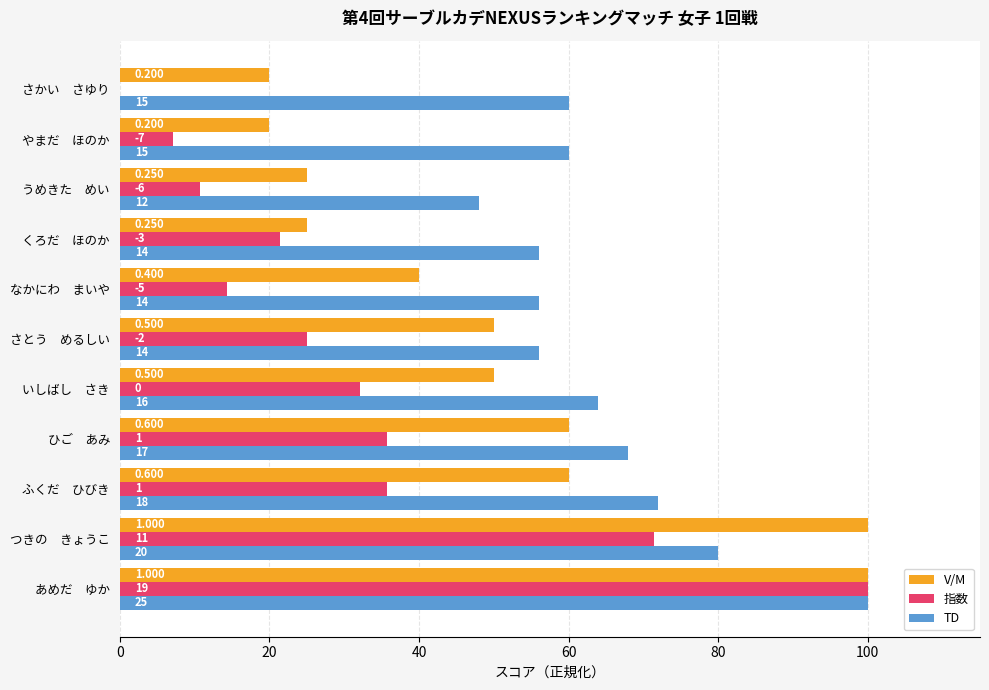

What are all the series names shown in the legend?

V/M, 指数, TD